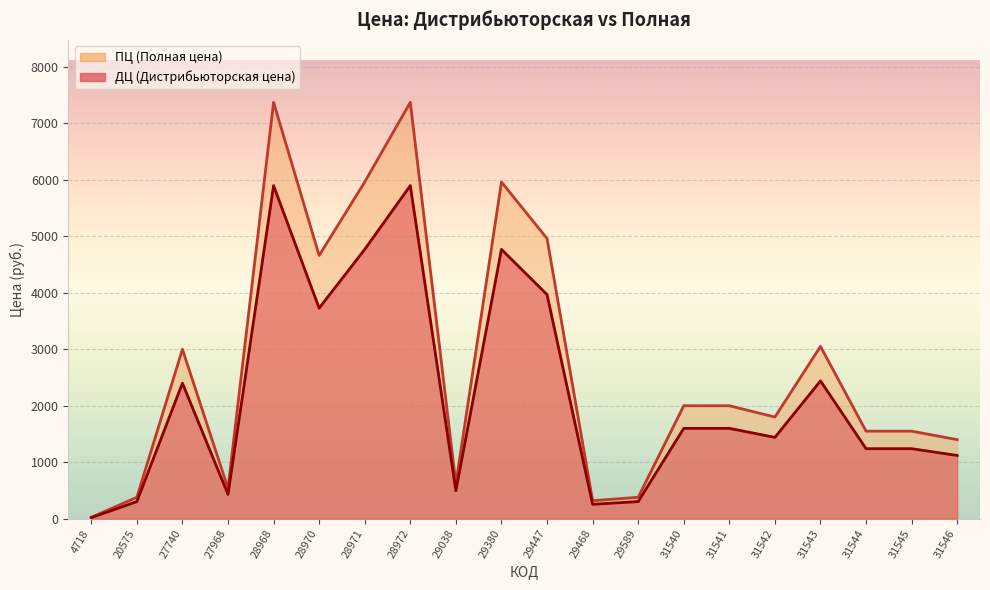

Reading left to right, extract all data points from this chart.

ДЦ: 20	304	2399	432	5895	3727	4767	5895	496	4767	3967	256	304	1600	1600	1440	2440	1240	1240	1120
ПЦ: 25	380	2999	540	7369	4659	5959	7369	620	5959	4959	320	380	2000	2000	1800	3050	1550	1550	1400